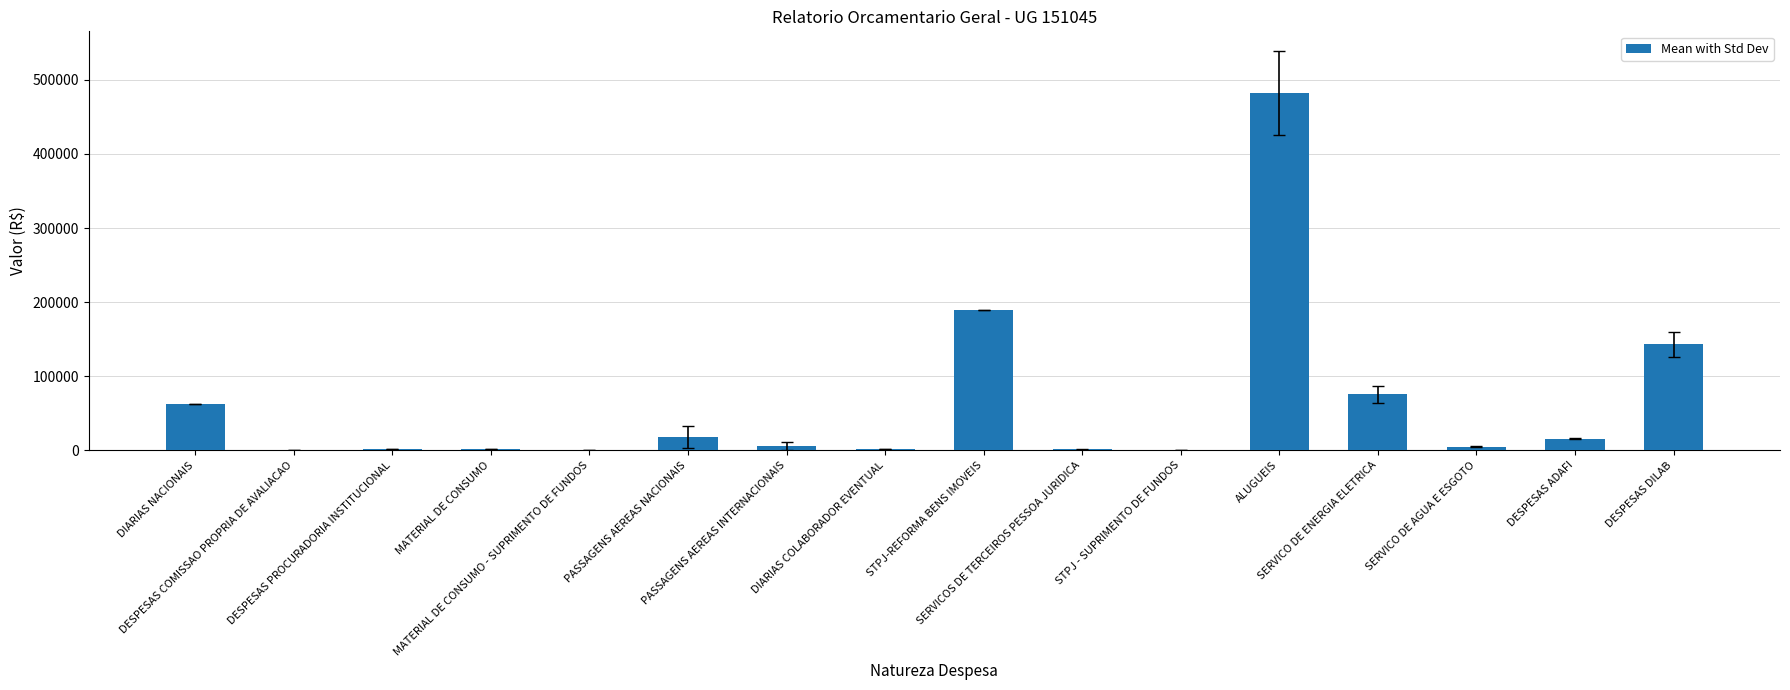

What is the maximum value shown in the chart?

482064.8